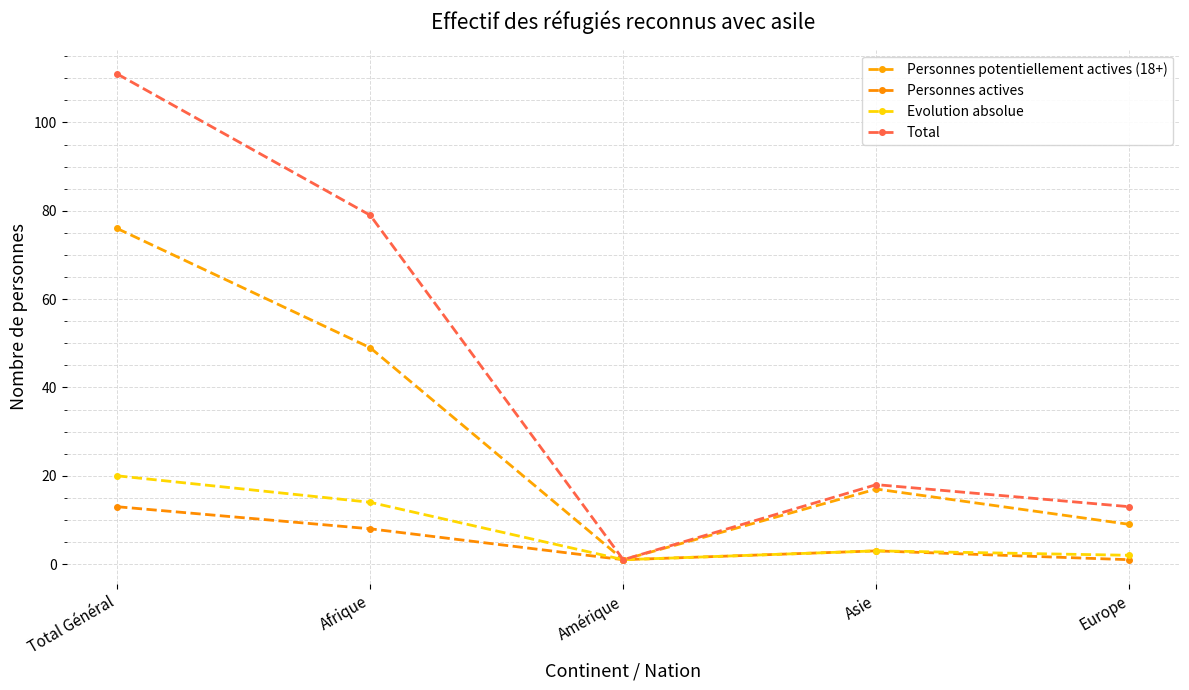

Reading left to right, what are all the values shown in this chart?

Personnes potentiellement actives (18+): Total Général=76	Afrique=49	Amérique=1	Asie=17	Europe=9
Personnes actives: Total Général=13	Afrique=8	Amérique=1	Asie=3	Europe=1
Evolution absolue: Total Général=20	Afrique=14	Amérique=1	Asie=3	Europe=2
Total: Total Général=111	Afrique=79	Amérique=1	Asie=18	Europe=13